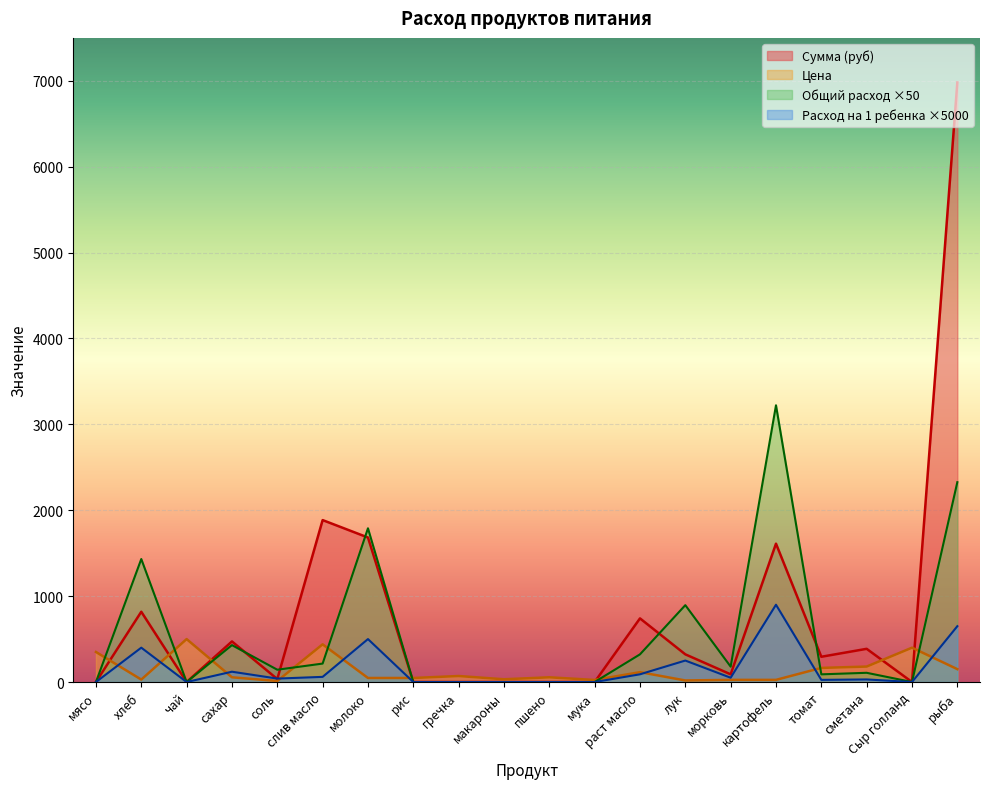

What is the difference between the maximum and second lowest values in the Общий расход series?

3222.0